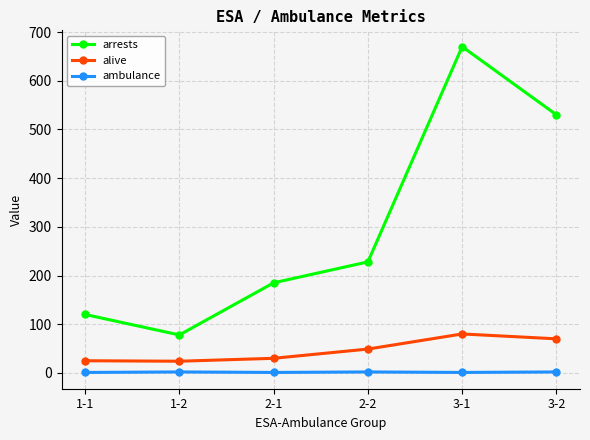

What are all the series names shown in the legend?

arrests, alive, ambulance